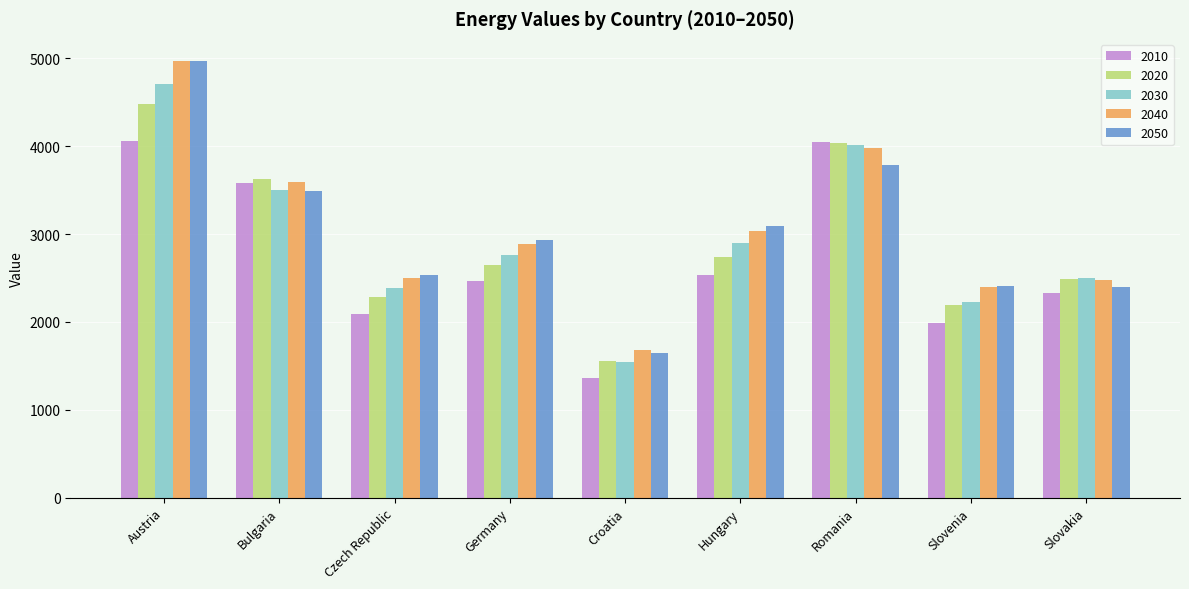

What is the label of the 6th bar from the left?

Hungary